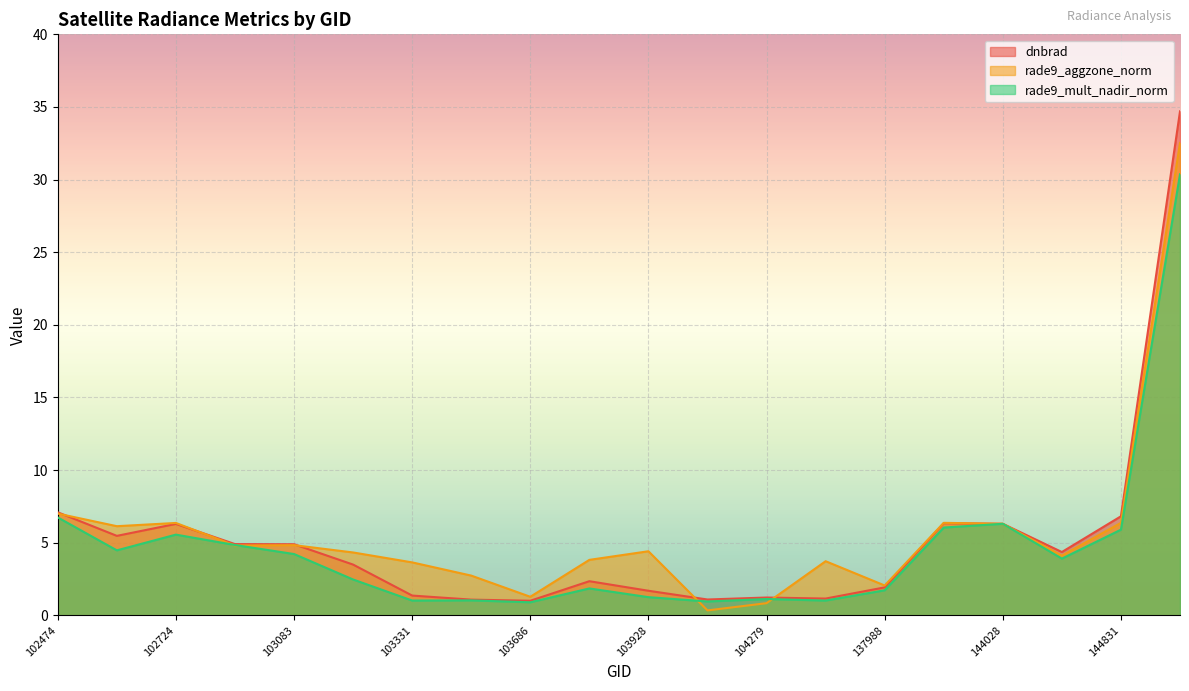

True or false: rade9_mult_nadir_norm has a value of 30.4 at 145028.

True